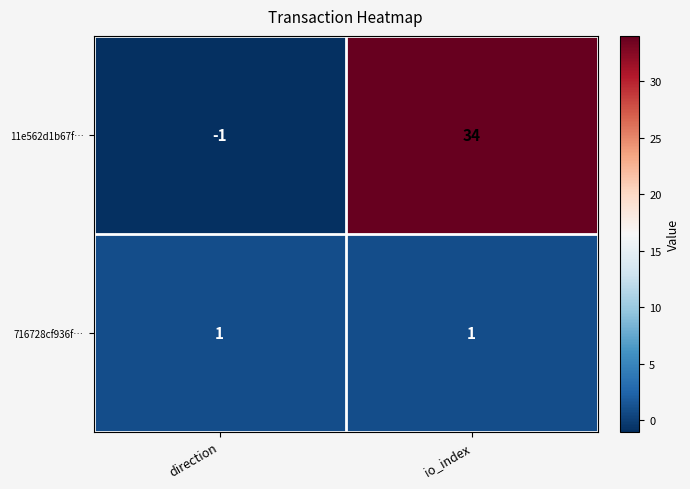

What is the difference between the 11e562d1b67f… values at io_index and direction?

35